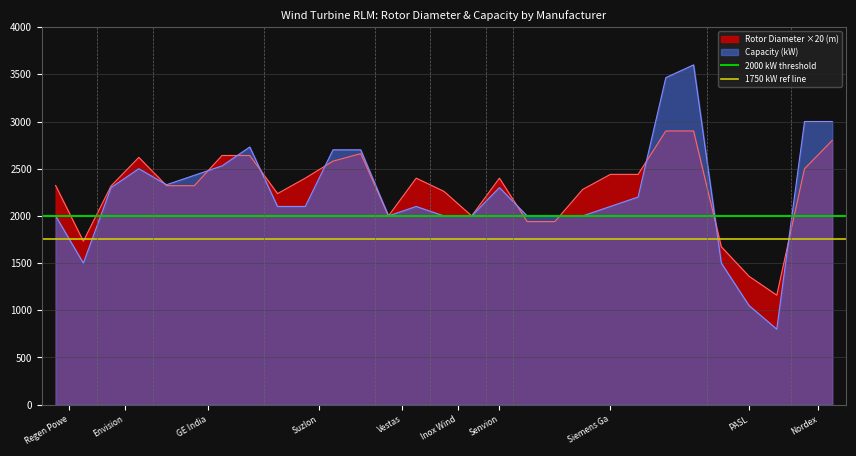

What value does the Capacity (kW) series have at Senvion?

2300.0